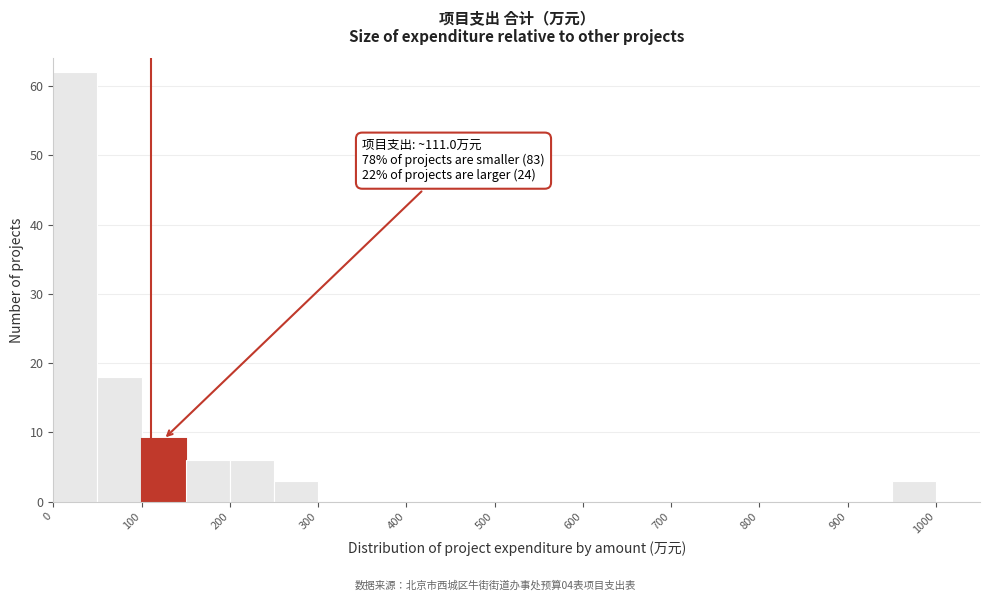

Which range on the x-axis has the tallest bar?

0 to 50